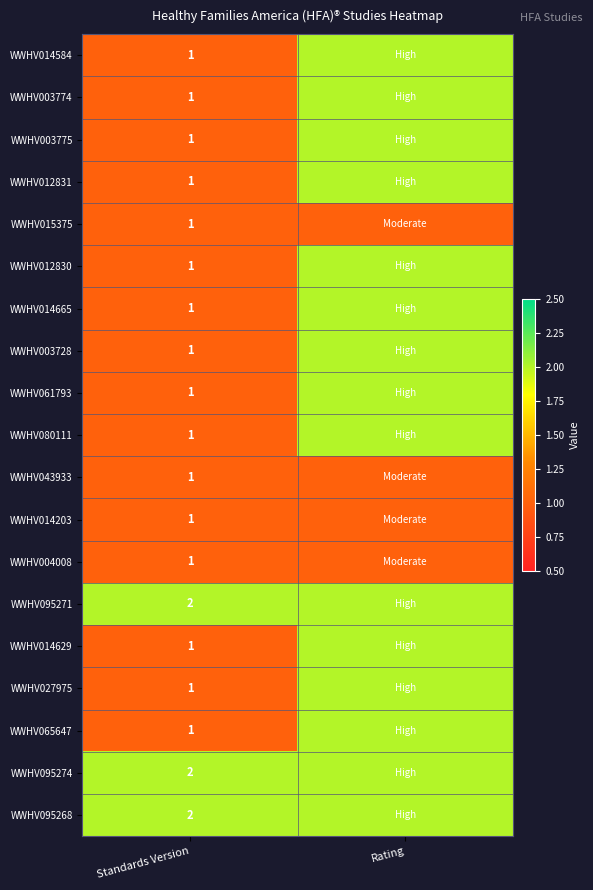

True or false: WWHV014665 has a value of 1 at Standards Version.

True